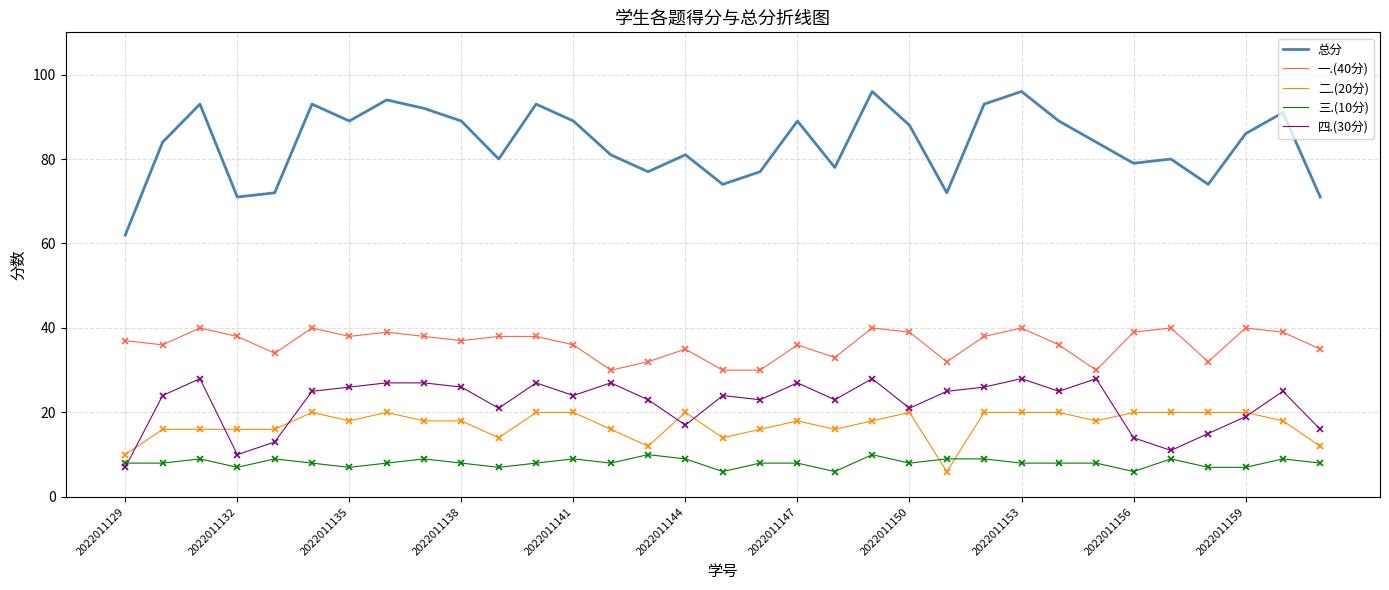

True or false: 总分 and 二.(20分) cross at least once.

False